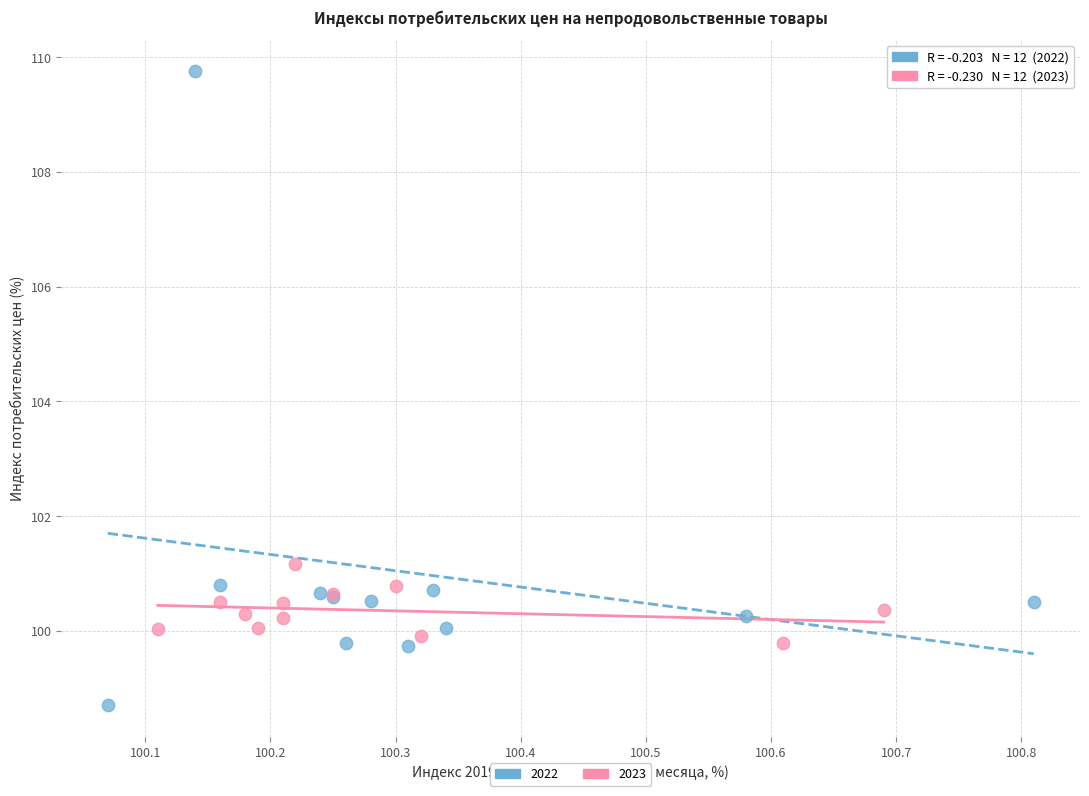

Which series has the widest spread of Y values?

2022